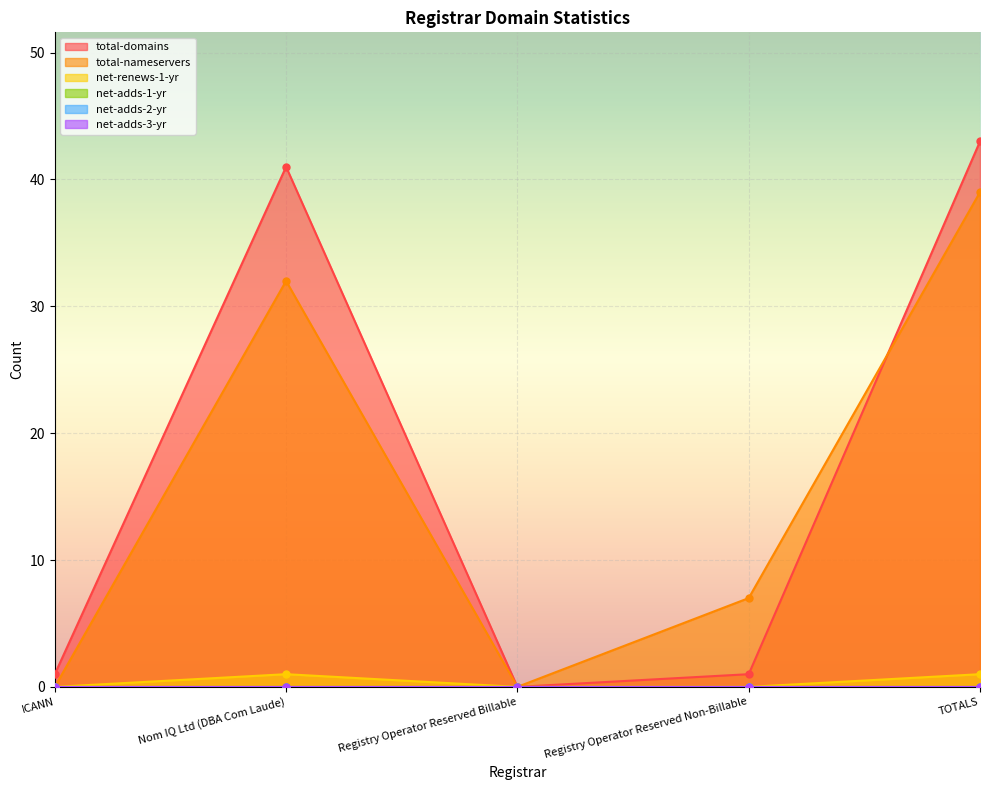

Which has a higher value, TOTALS or Nom IQ Ltd (DBA Com Laude)?

TOTALS